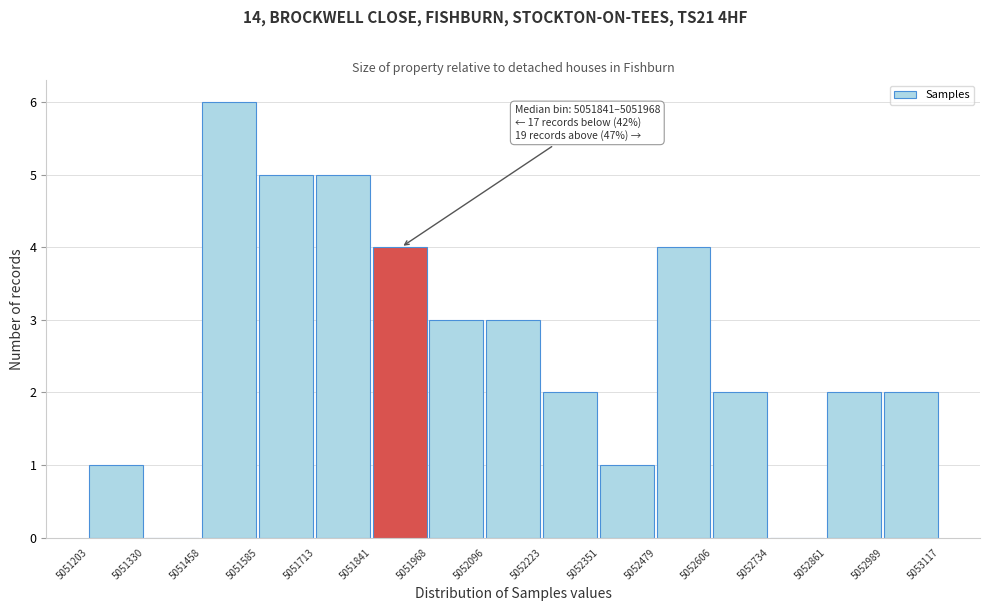

Over which range of the x-axis is the bar tallest?

5051458 to 5051585